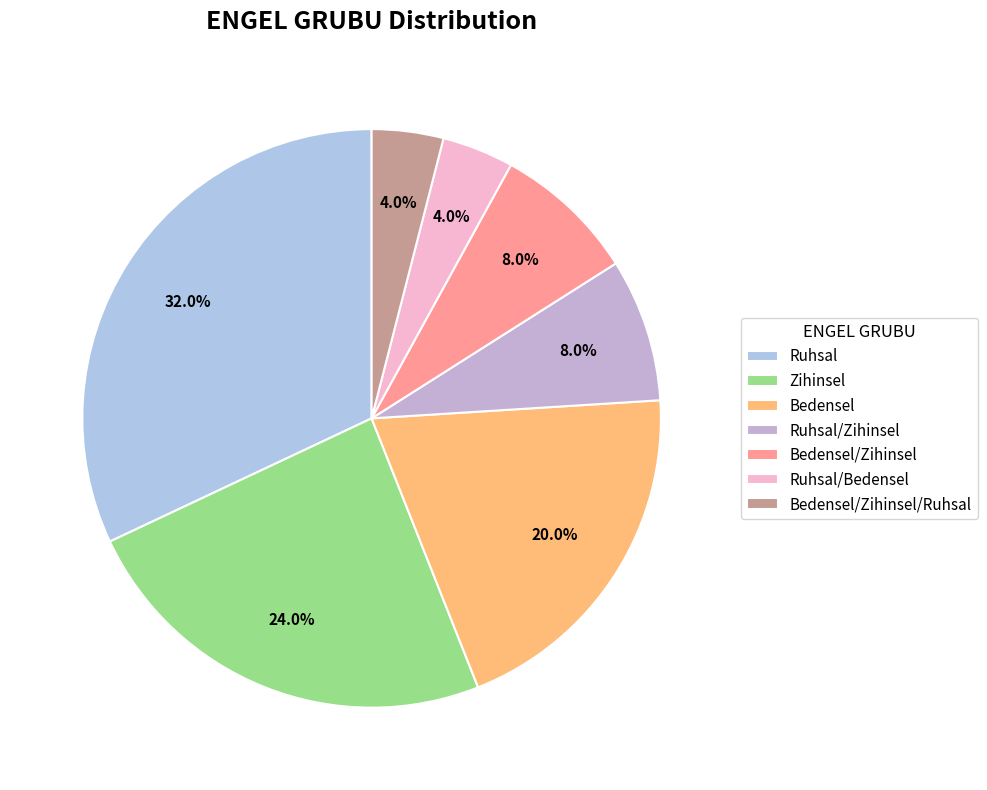

Count the number of slices in the pie.

7